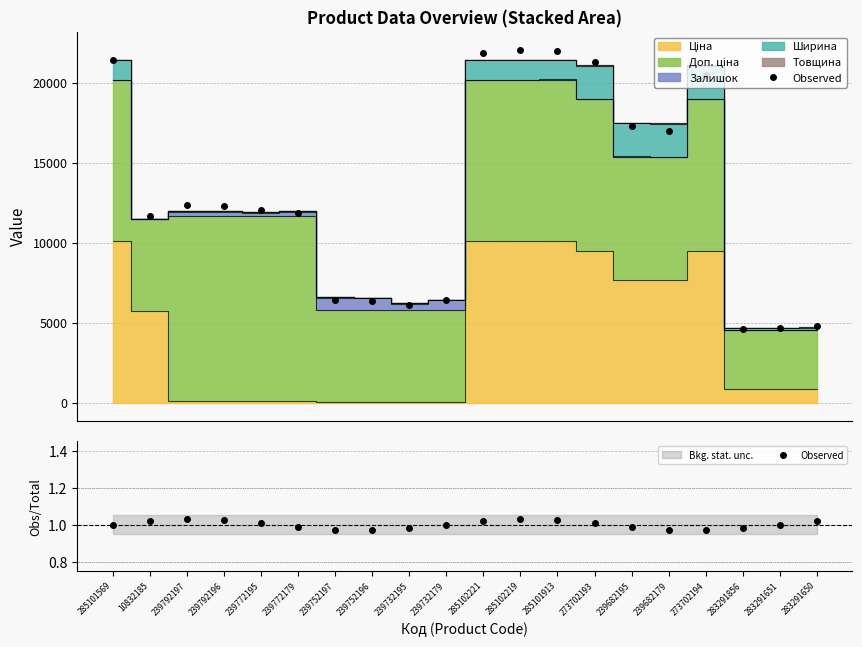

Which has a higher value, 285101913 or 285102221?

285101913